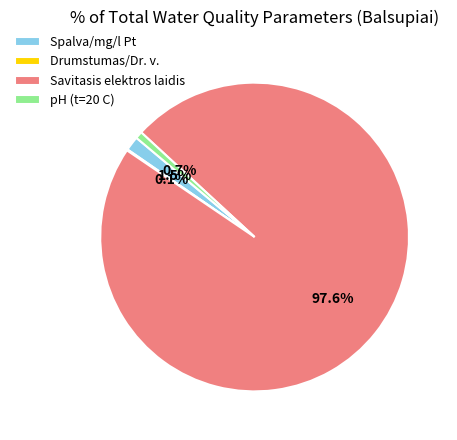

To the nearest percent, what is the combined percentage of pH (t=20 C) and Savitasis elektros laidis?

98%